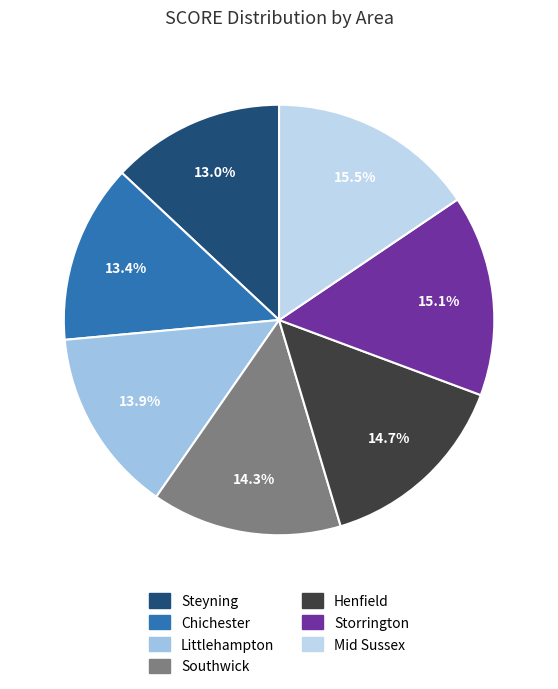

Is there a majority slice in this chart?

No